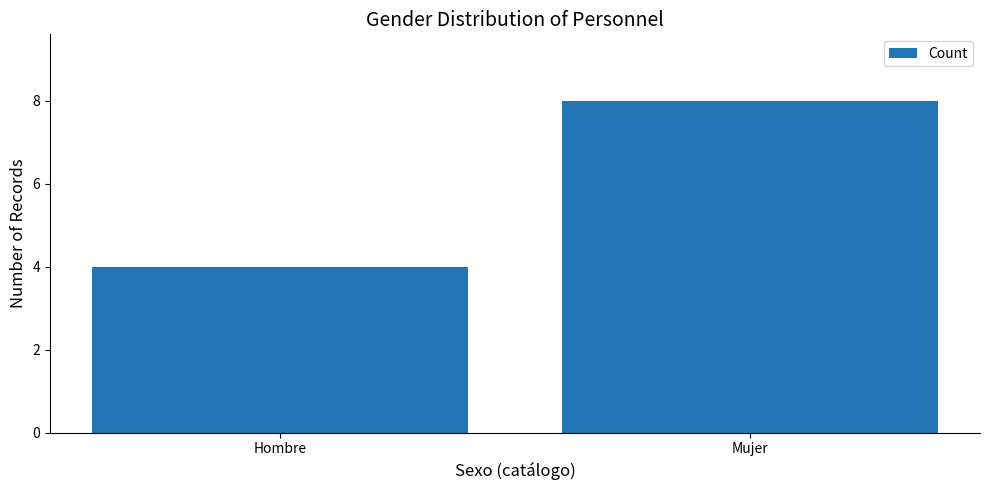

What is the maximum value shown in the chart?

8